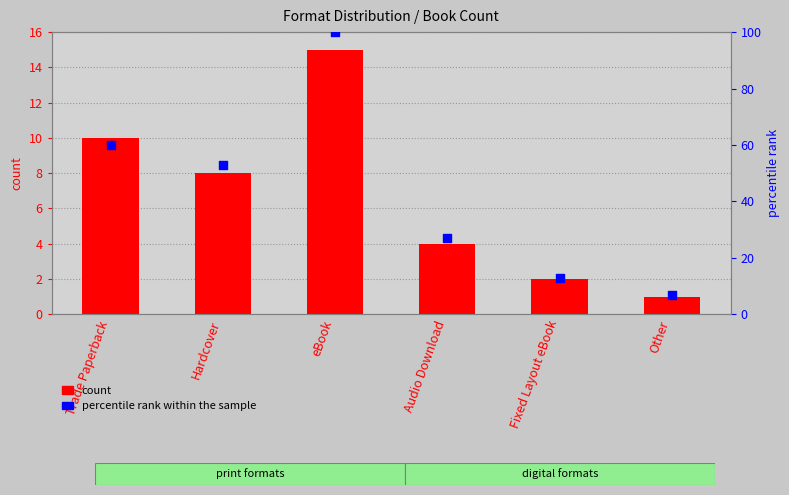

At which category is the sum across all series the highest?

eBook